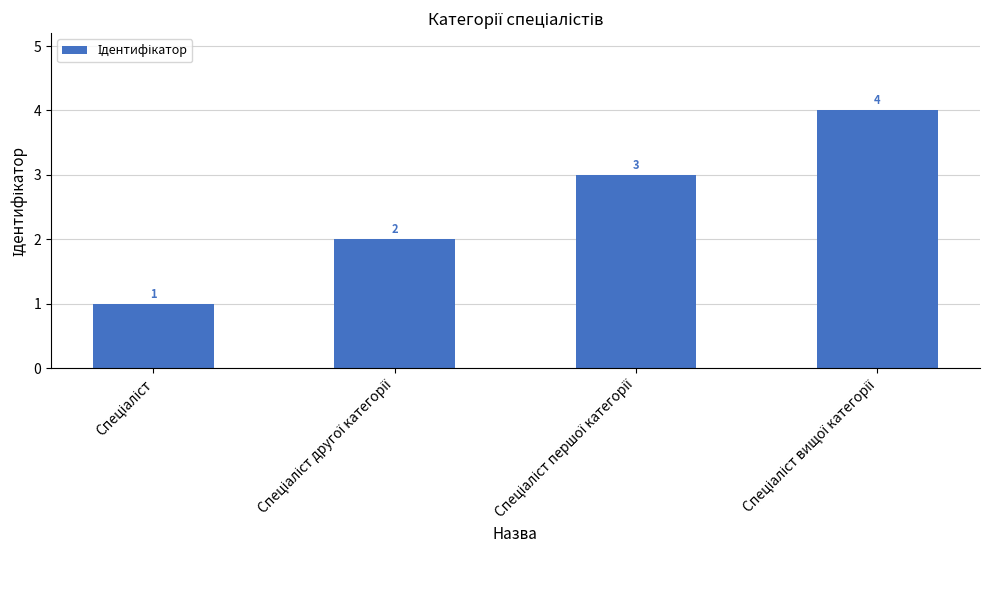

Count the values in the range 2 to 4.

3